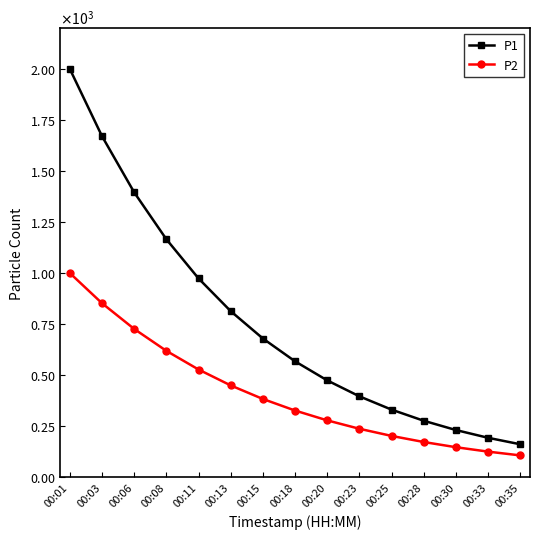

What are all the series names shown in the legend?

P1, P2